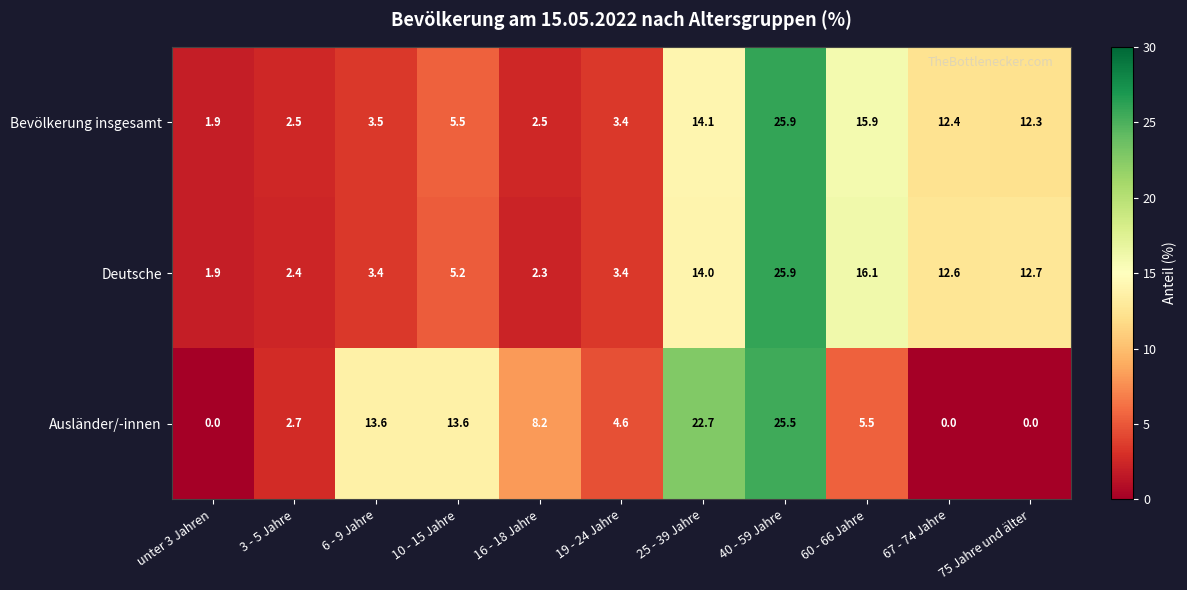

What is the total value across all series at 6 - 9 Jahre?

20.5